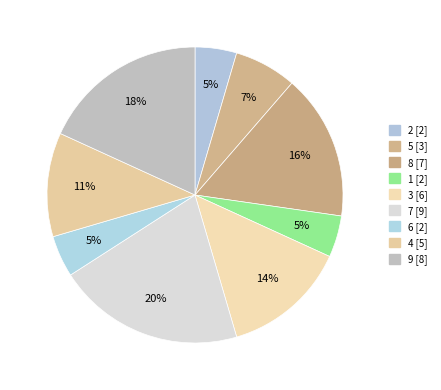

To the nearest percent, what percentage of the pie is 2?

5%